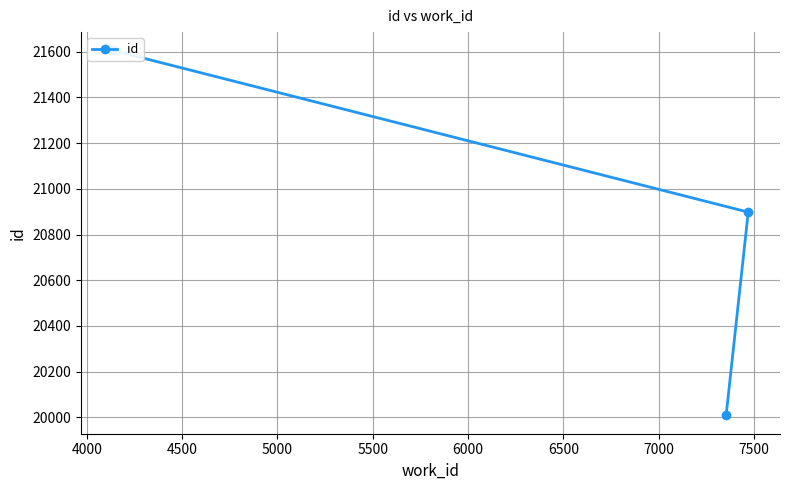

What is the sum of all values?

62512